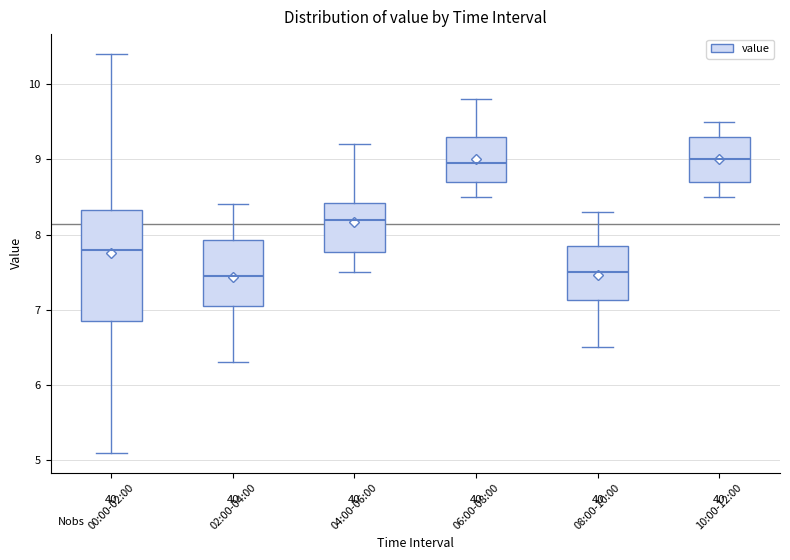

Where is the upper edge of the box for 08:00-10:00 on the y-axis? The values are not printed on the chart, so give them approximately, as read against the axis.

7.9